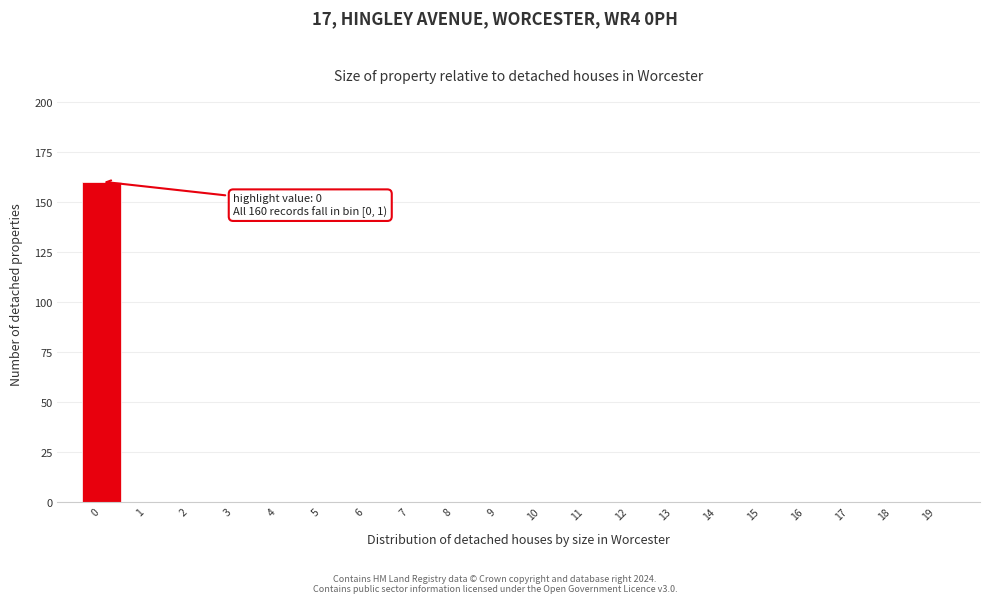

Reading left to right, what are all the values shown in this chart?

0=160	1=0	2=0	3=0	4=0	5=0	6=0	7=0	8=0	9=0	10=0	11=0	12=0	13=0	14=0	15=0	16=0	17=0	18=0	19=0